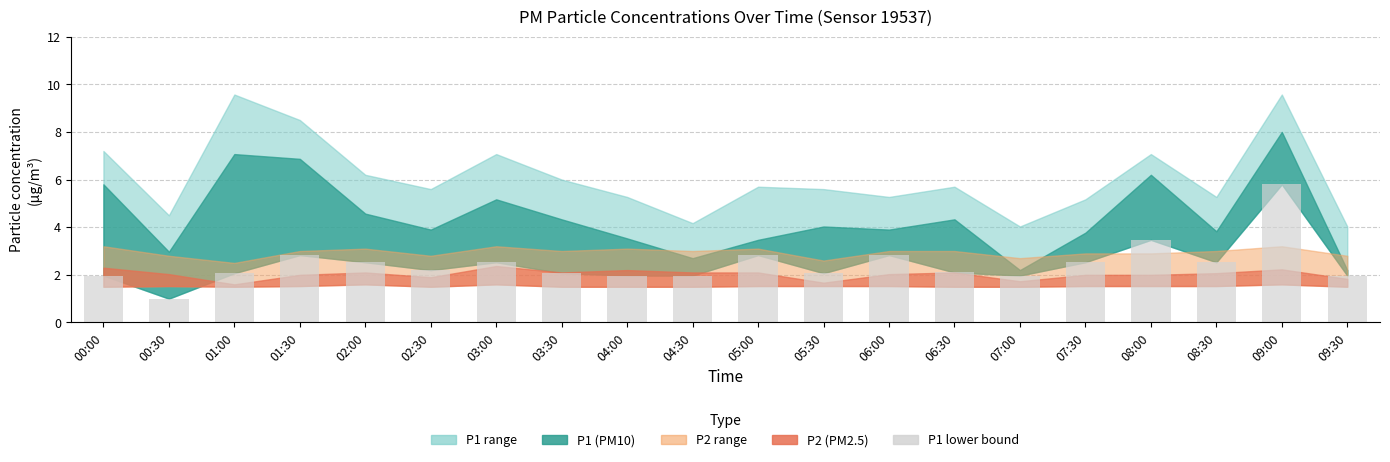

Is it true that the value at 05:00 is 2.8?

True